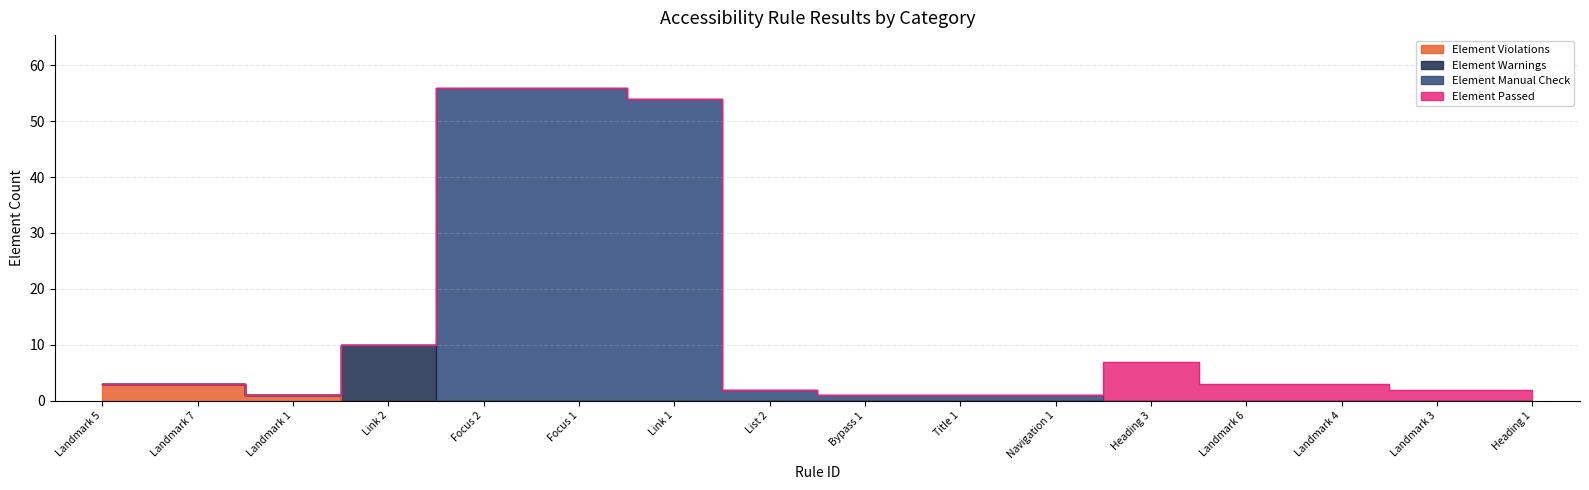

True or false: Element Violations and Element Manual Check intersect in this chart.

False